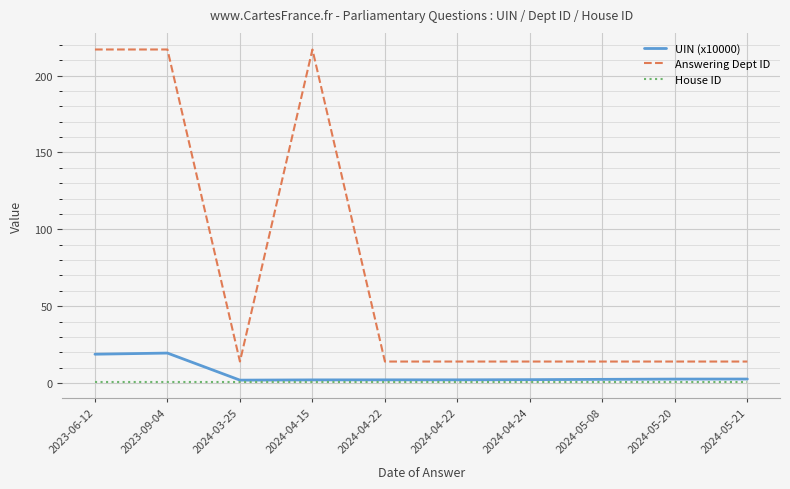

What is the label of the 10th point from the right?

2023-06-12